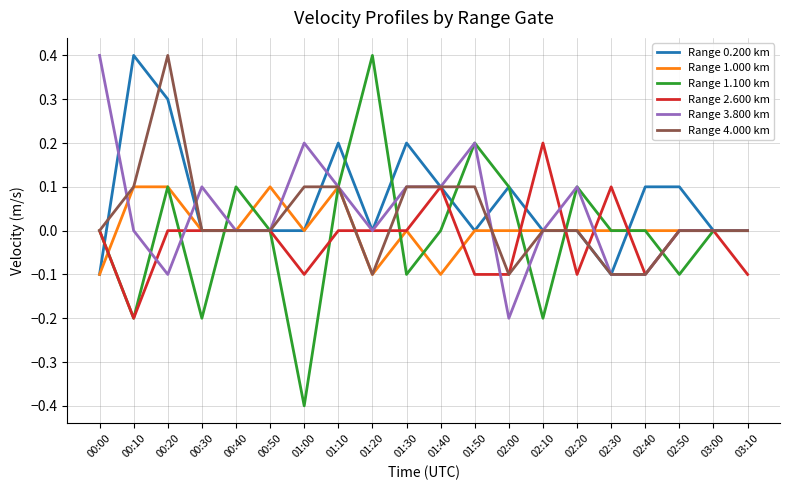

What is the difference between the highest and lowest values at 00:10?

0.6